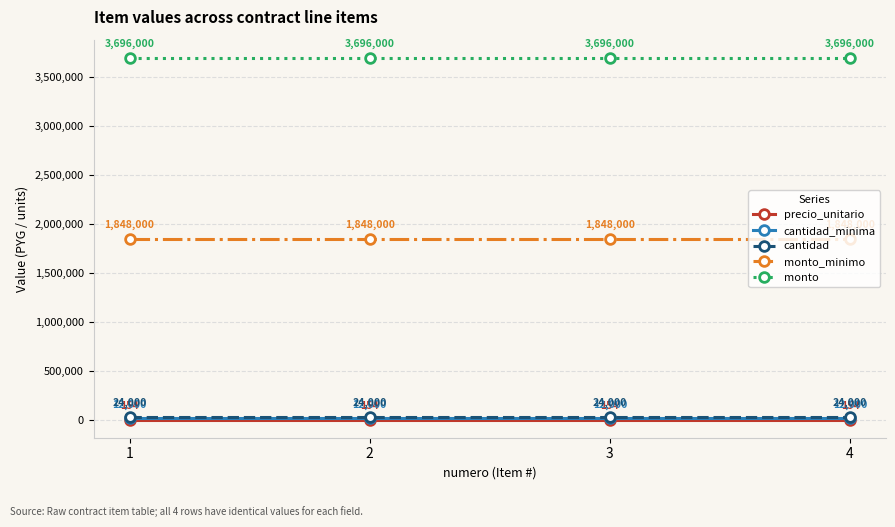

Is this an area chart (filled region under the line)?

No